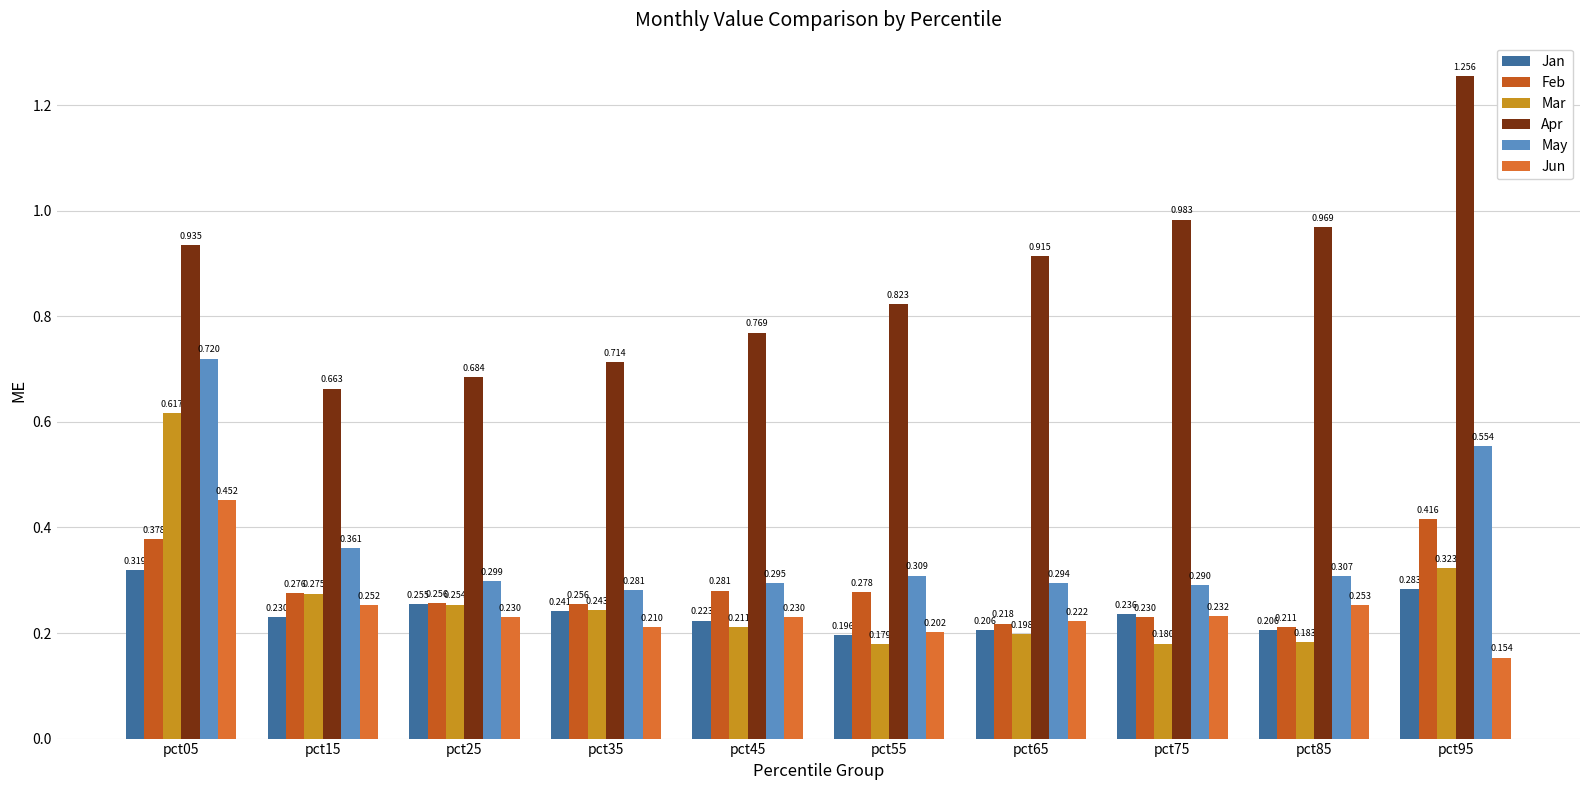

How many bars are there in each group?

6